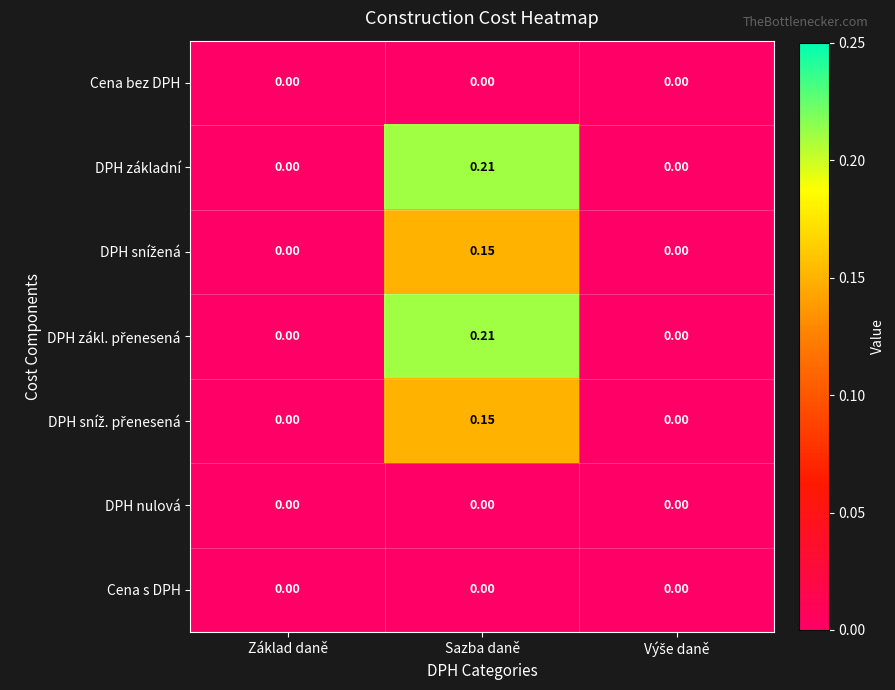

Count the number of categories in the chart.

3